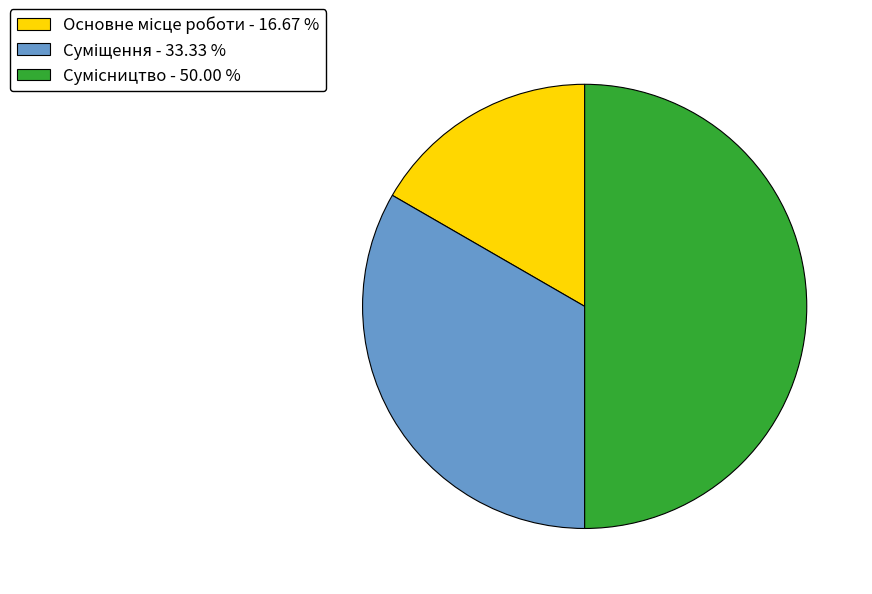

Is it true that Основне місце роботи is 17% of the pie?

True